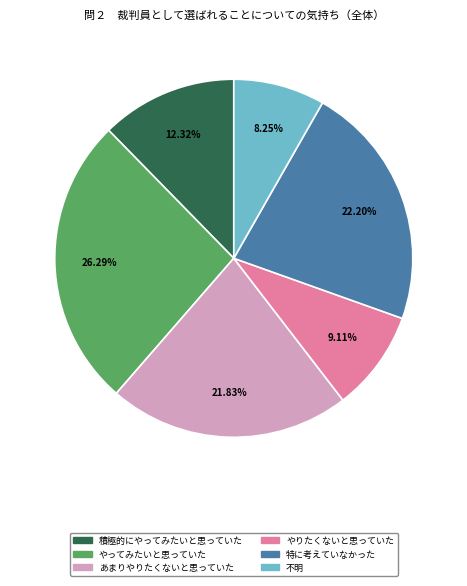

Is the sum of やりたくないと思っていた and 不明 greater than half?

No